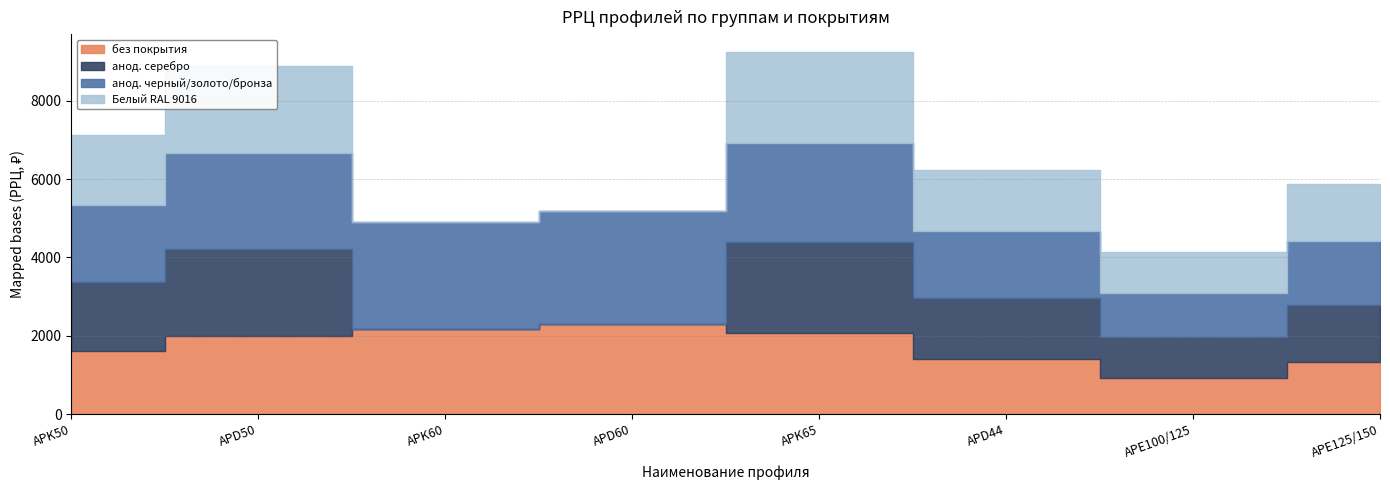

Is the value of анод. серебро at APK60 greater than the value of анод. черный/золото/бронза at APD44?

No